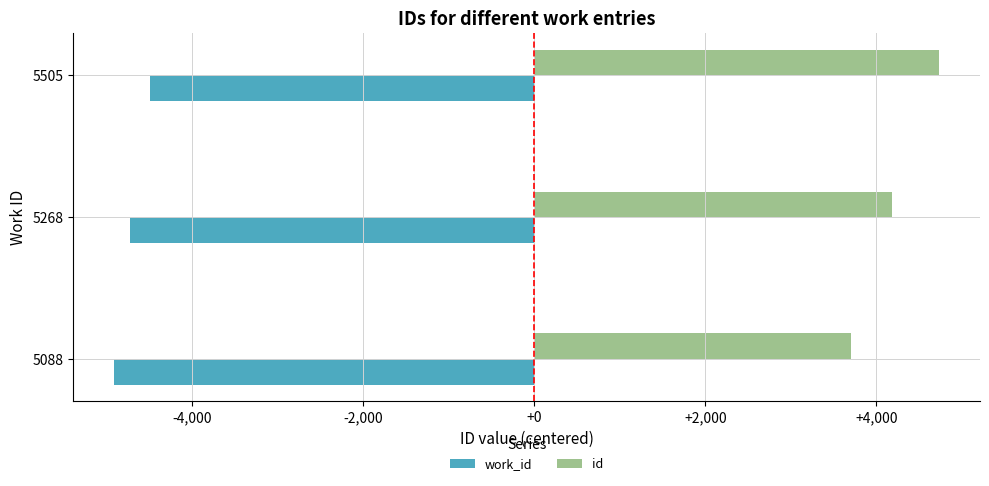

At which category is the sum across all series the highest?

5505